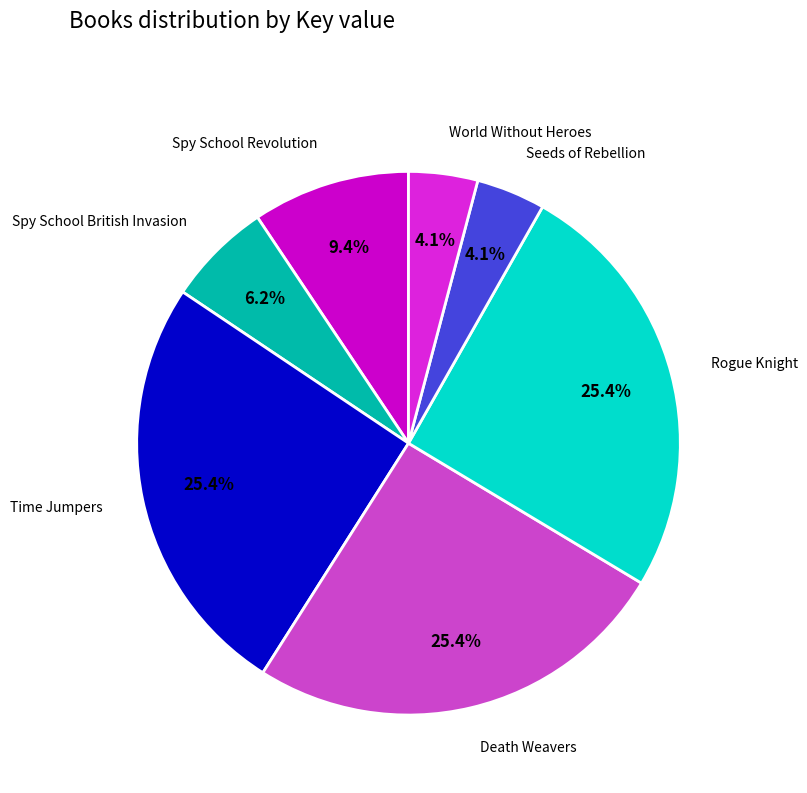

What percentage is the Spy School British Invasion slice, to the nearest percent?

6%